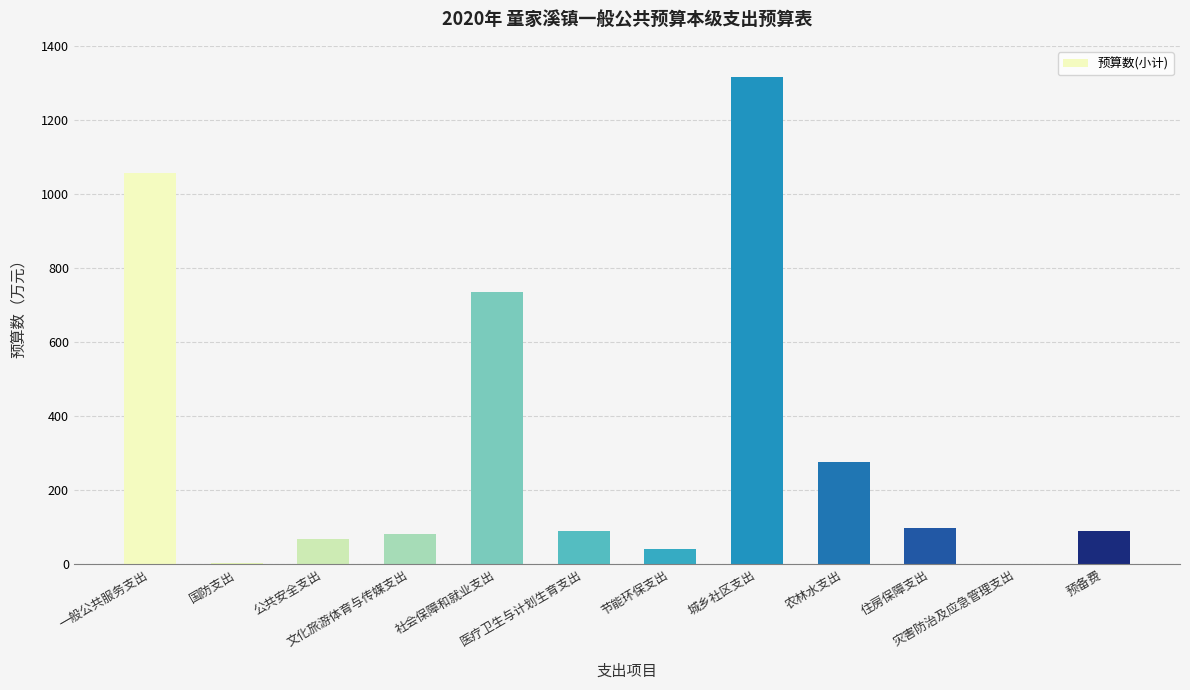

Which label corresponds to the largest value in the chart?

城乡社区支出